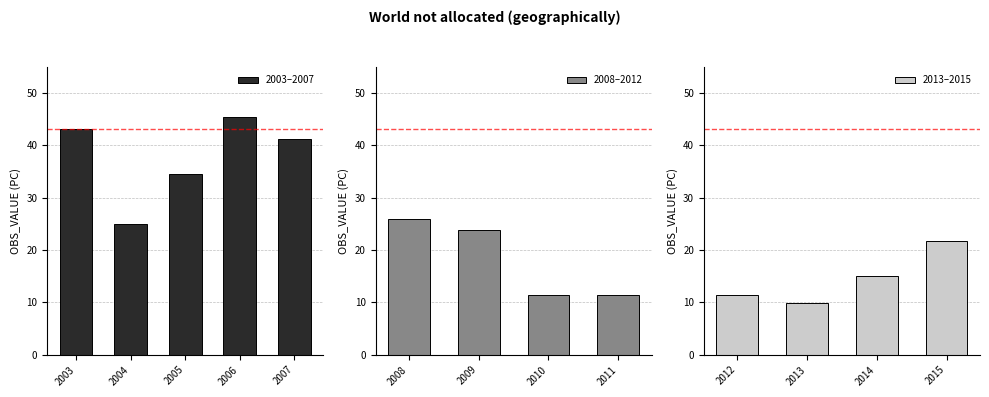

Rank the categories by value from highest to lowest.

2006, 2003, 2007, 2005, 2008, 2004, 2009, 2015, 2014, 2010, 2012, 2011, 2013